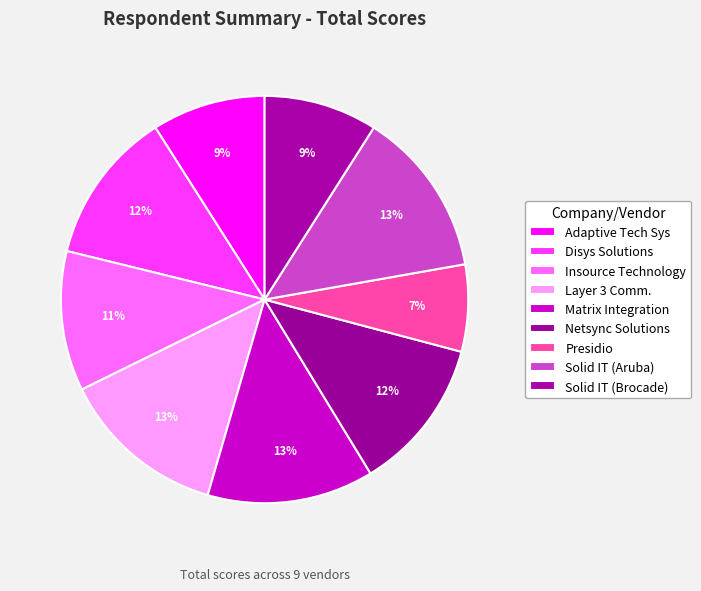

How many slices are in this pie chart?

9